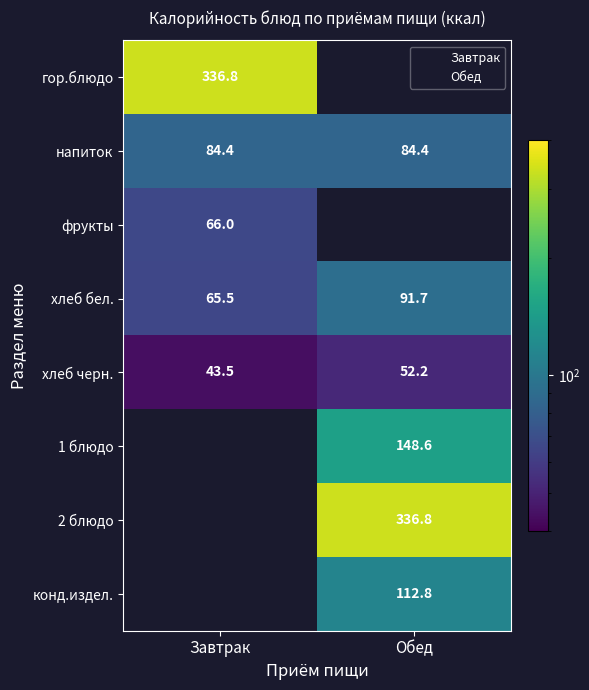

Between Обед and Завтрак, which is larger?

Завтрак